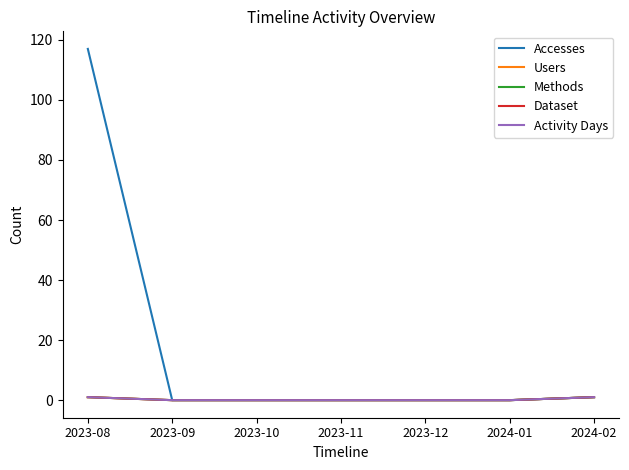

How many lines are shown in the chart?

5